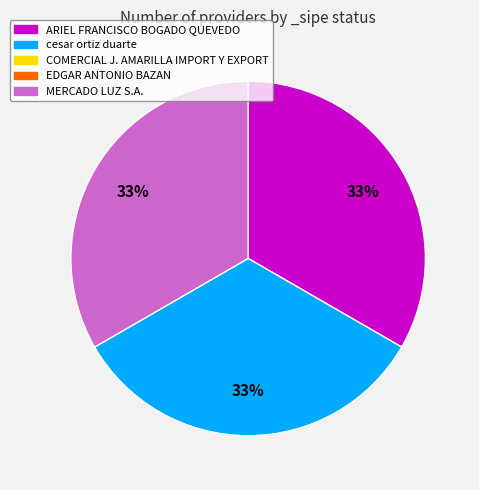

Is there a majority slice in this chart?

No